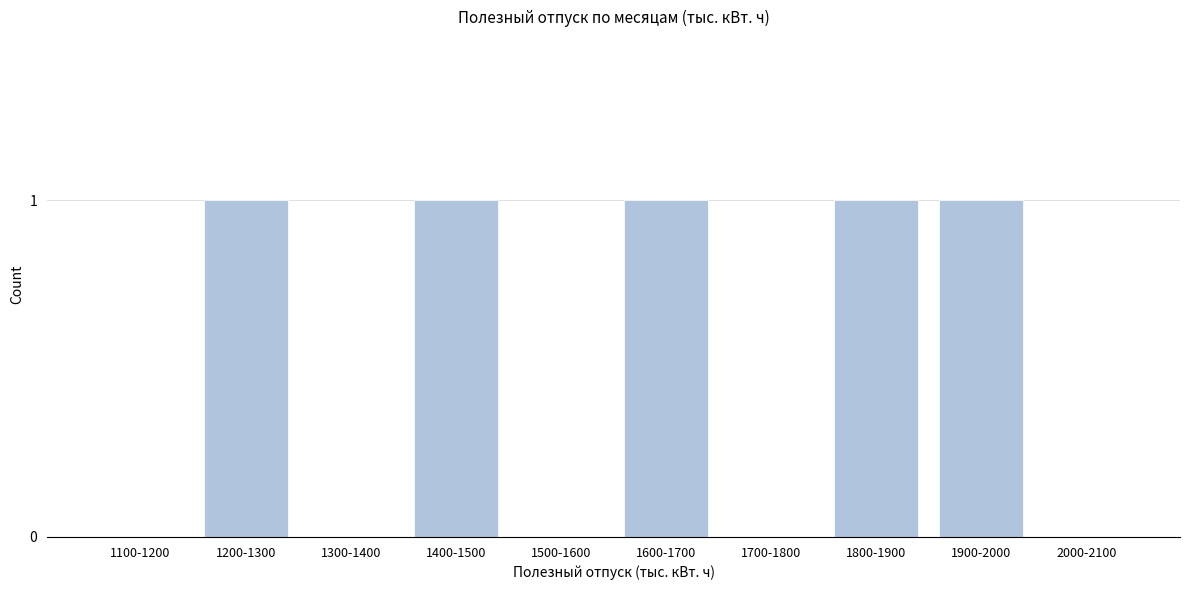

Reading left to right, list all the values displayed in this chart.

1100-1200=0	1200-1300=1	1300-1400=0	1400-1500=1	1500-1600=0	1600-1700=1	1700-1800=0	1800-1900=1	1900-2000=1	2000-2100=0